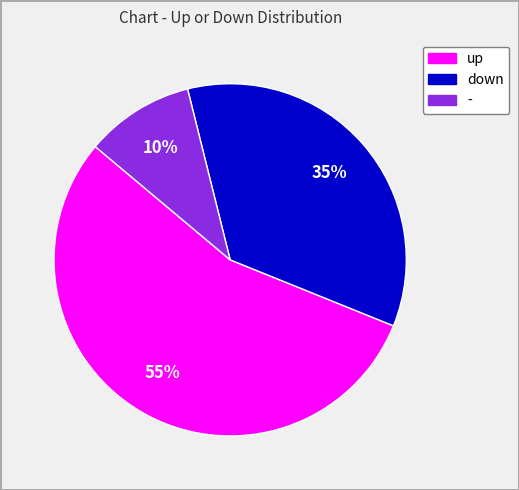

What is the largest slice in the pie chart?

up